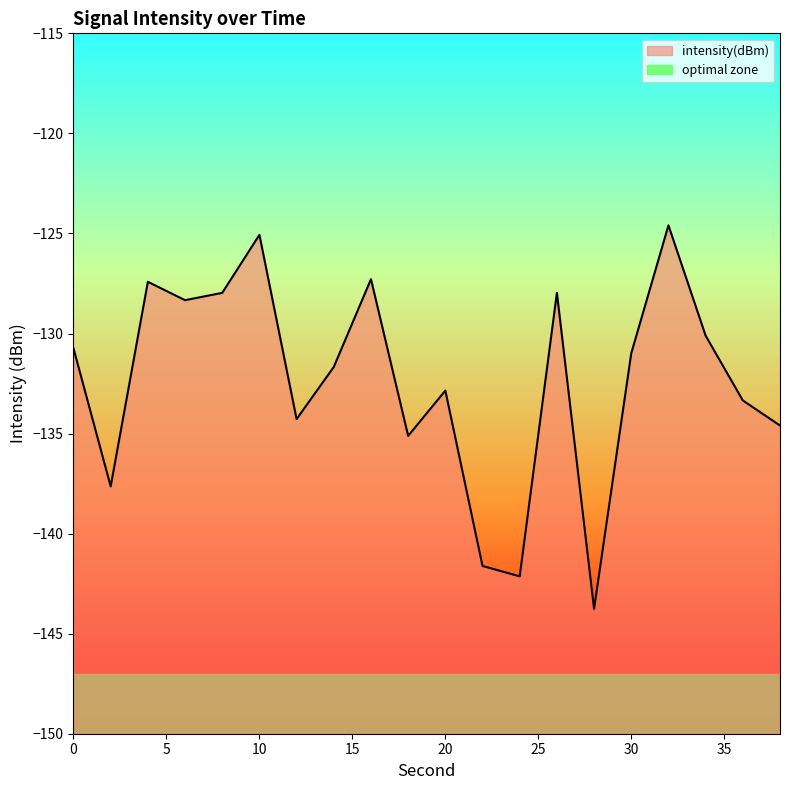

What is the difference between the maximum and minimum values?

19.2